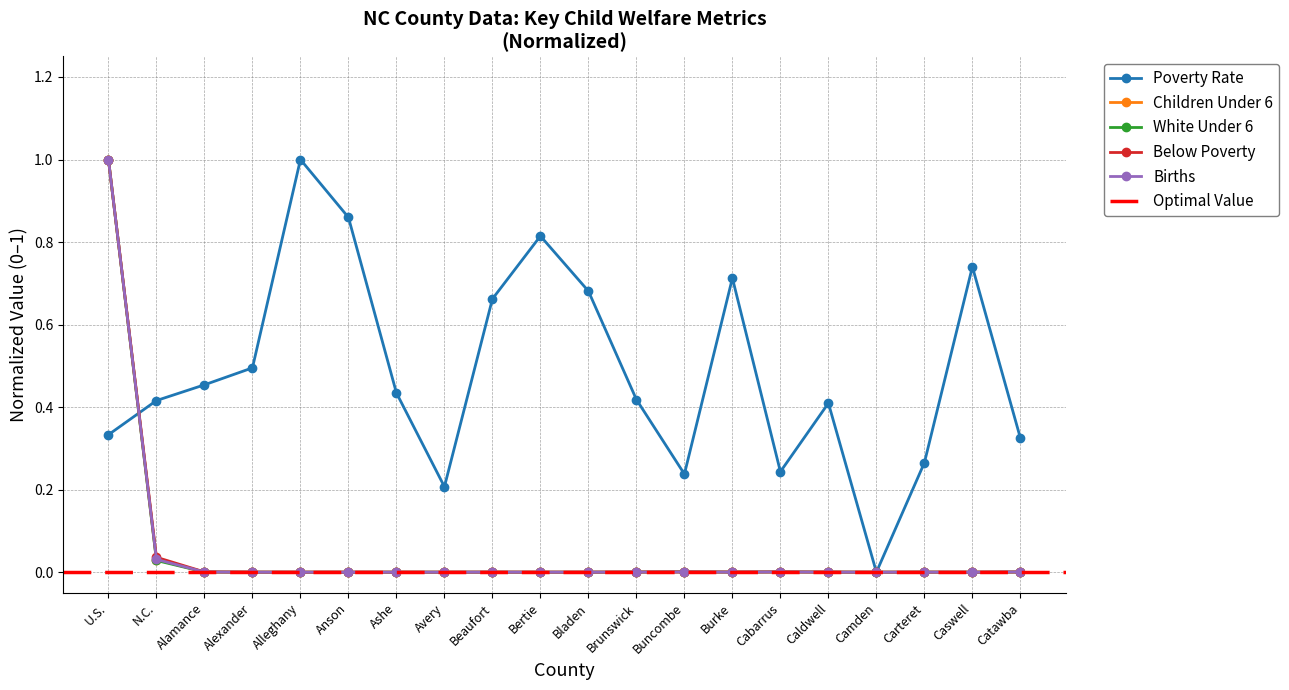

Reading left to right, list all the values displayed in this chart.

Poverty Rate: U.S.=0.3	N.C.=0.4	Alamance=0.5	Alexander=0.5	Alleghany=1.0	Anson=0.9	Ashe=0.4	Avery=0.2	Beaufort=0.7	Bertie=0.8	Bladen=0.7	Brunswick=0.4	Buncombe=0.2	Burke=0.7	Cabarrus=0.2	Caldwell=0.4	Camden=0.0	Carteret=0.3	Caswell=0.7	Catawba=0.3
White Under 6 (M): U.S.=1.0	N.C.=0.0	Alamance=0.0	Alexander=0.0	Alleghany=0.0	Anson=0.0	Ashe=0.0	Avery=0.0	Beaufort=0.0	Bertie=0.0	Bladen=0.0	Brunswick=0.0	Buncombe=0.0	Burke=0.0	Cabarrus=0.0	Caldwell=0.0	Camden=0.0	Carteret=0.0	Caswell=0.0	Catawba=0.0
Children Under 6 Below Poverty: U.S.=1.0	N.C.=0.0	Alamance=0.0	Alexander=0.0	Alleghany=0.0	Anson=0.0	Ashe=0.0	Avery=0.0	Beaufort=0.0	Bertie=0.0	Bladen=0.0	Brunswick=0.0	Buncombe=0.0	Burke=0.0	Cabarrus=0.0	Caldwell=0.0	Camden=0.0	Carteret=0.0	Caswell=0.0	Catawba=0.0
Births in Past Year: U.S.=1.0	N.C.=0.0	Alamance=0.0	Alexander=0.0	Alleghany=0.0	Anson=0.0	Ashe=0.0	Avery=0.0	Beaufort=0.0	Bertie=0.0	Bladen=0.0	Brunswick=0.0	Buncombe=0.0	Burke=0.0	Cabarrus=0.0	Caldwell=0.0	Camden=0.0	Carteret=0.0	Caswell=0.0	Catawba=0.0
Under Age 6: U.S.=1.0	N.C.=0.0	Alamance=0.0	Alexander=0.0	Alleghany=0.0	Anson=0.0	Ashe=0.0	Avery=0.0	Beaufort=0.0	Bertie=0.0	Bladen=0.0	Brunswick=0.0	Buncombe=0.0	Burke=0.0	Cabarrus=0.0	Caldwell=0.0	Camden=0.0	Carteret=0.0	Caswell=0.0	Catawba=0.0